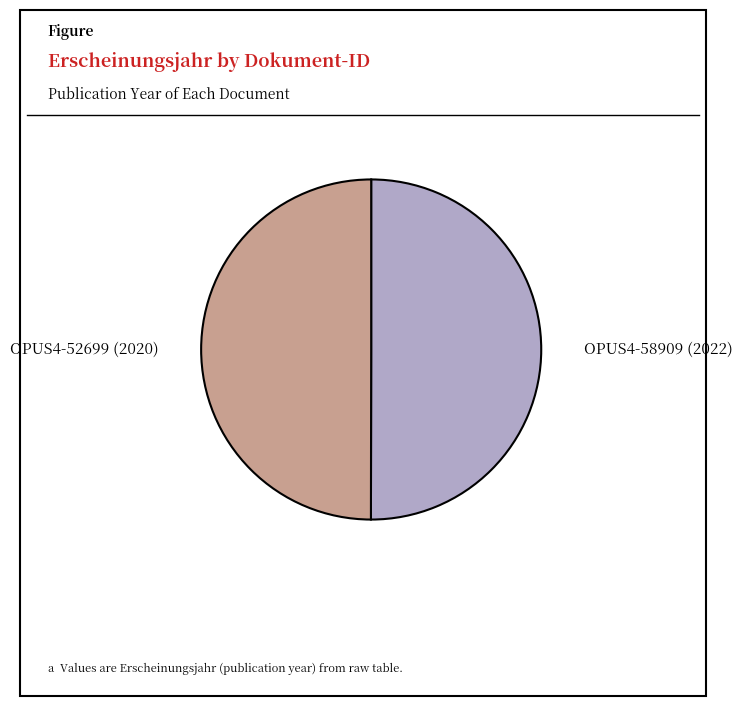

What is the ratio of the value at OPUS4-52699 (2020) to the value at OPUS4-58909 (2022)?

1.0